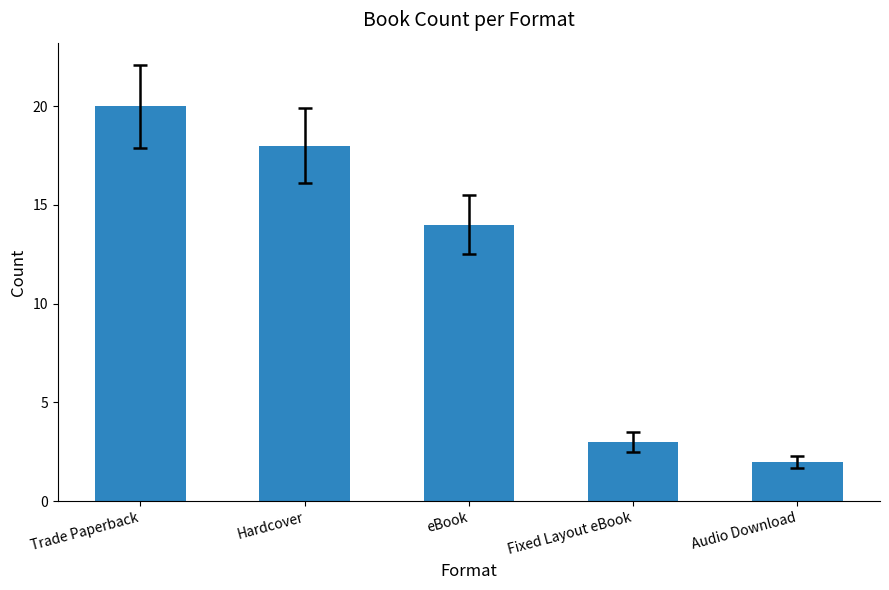

Approximately how many times larger is the value at eBook compared to Hardcover?

0.8